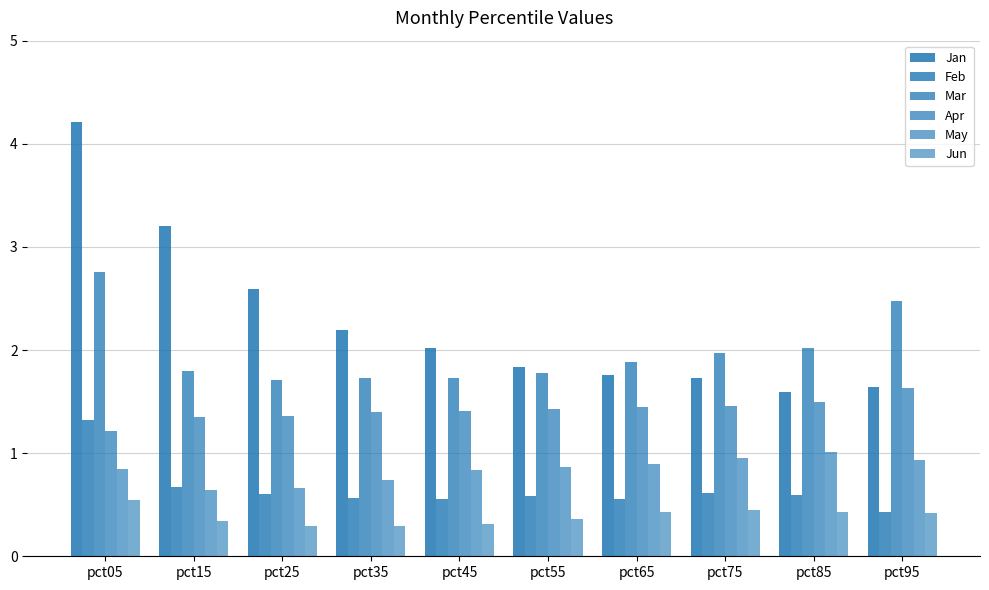

How many series are shown in this chart?

6